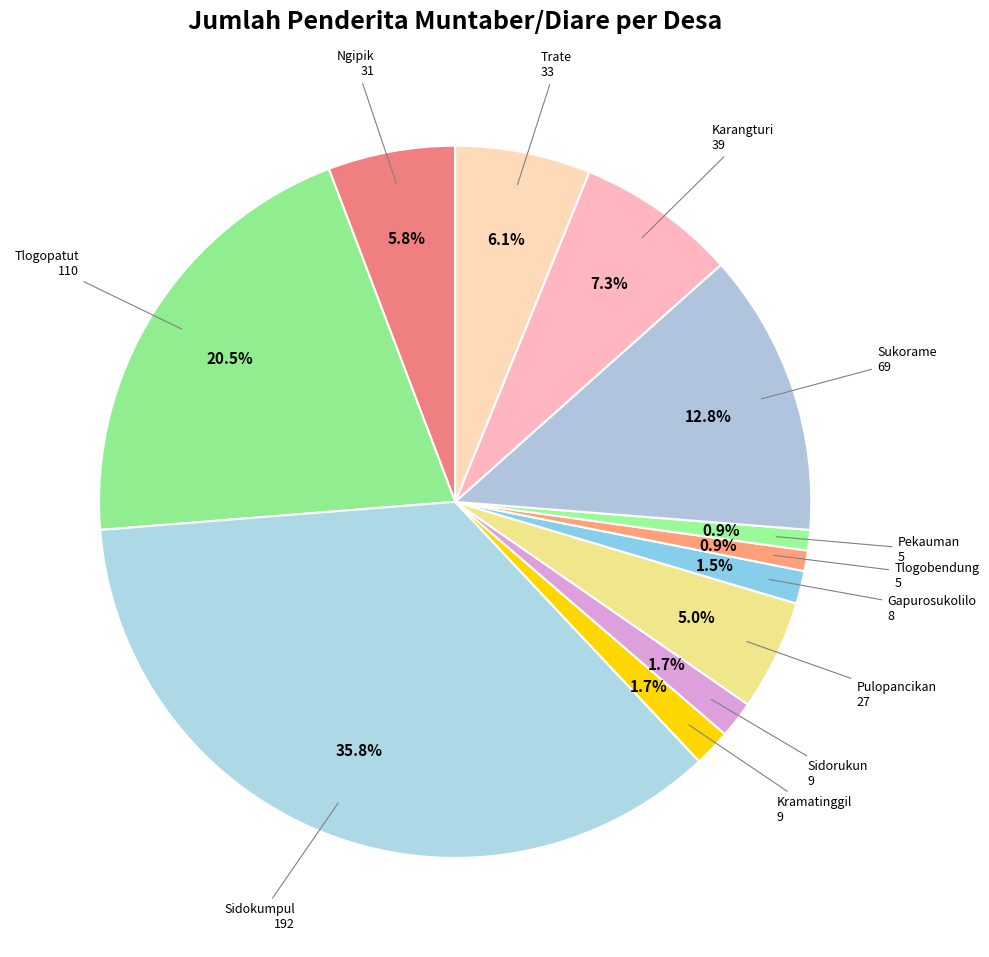

Count the number of slices in the pie.

12